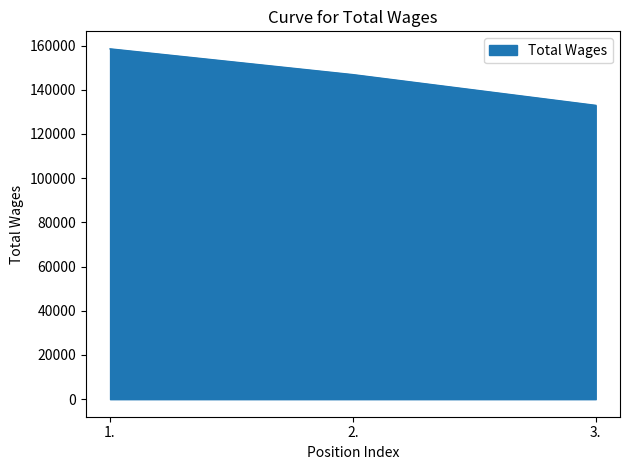

Where does the data first go above 146854?

1.